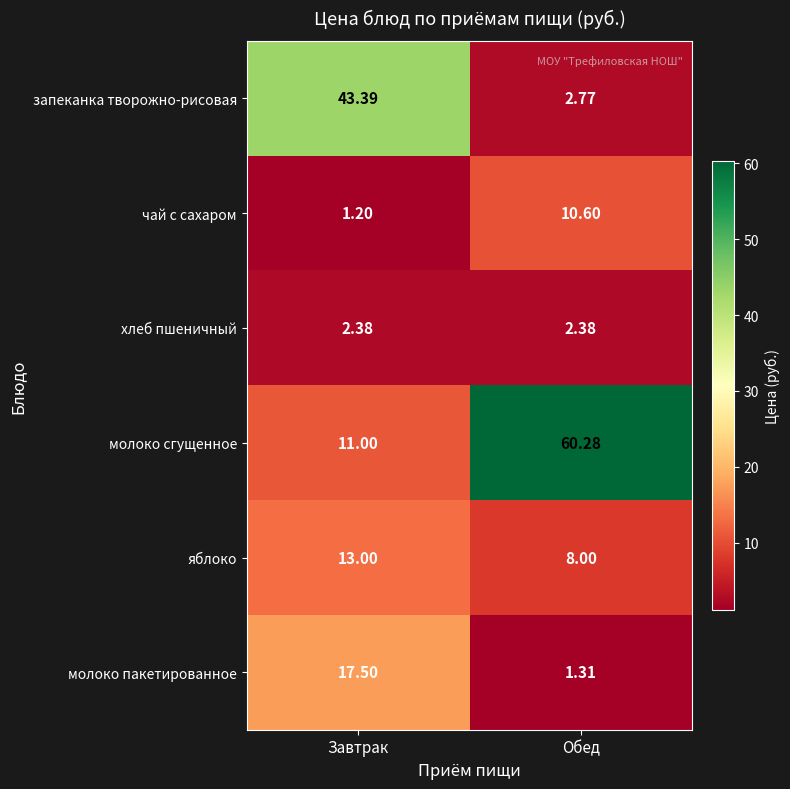

Which category has the highest value across all series?

Обед